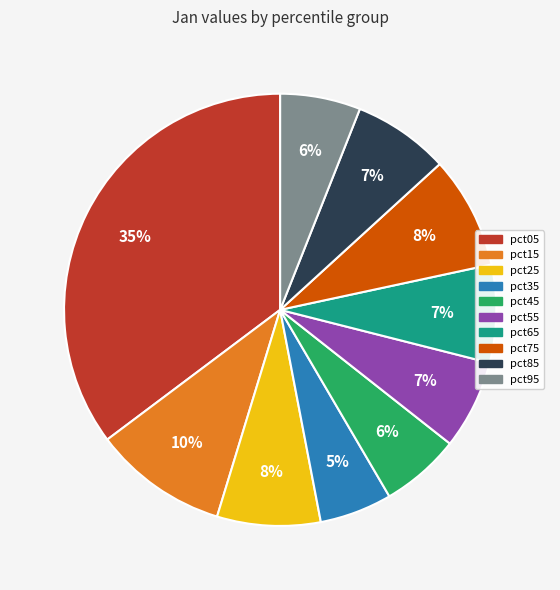

Does any single category account for the majority?

No